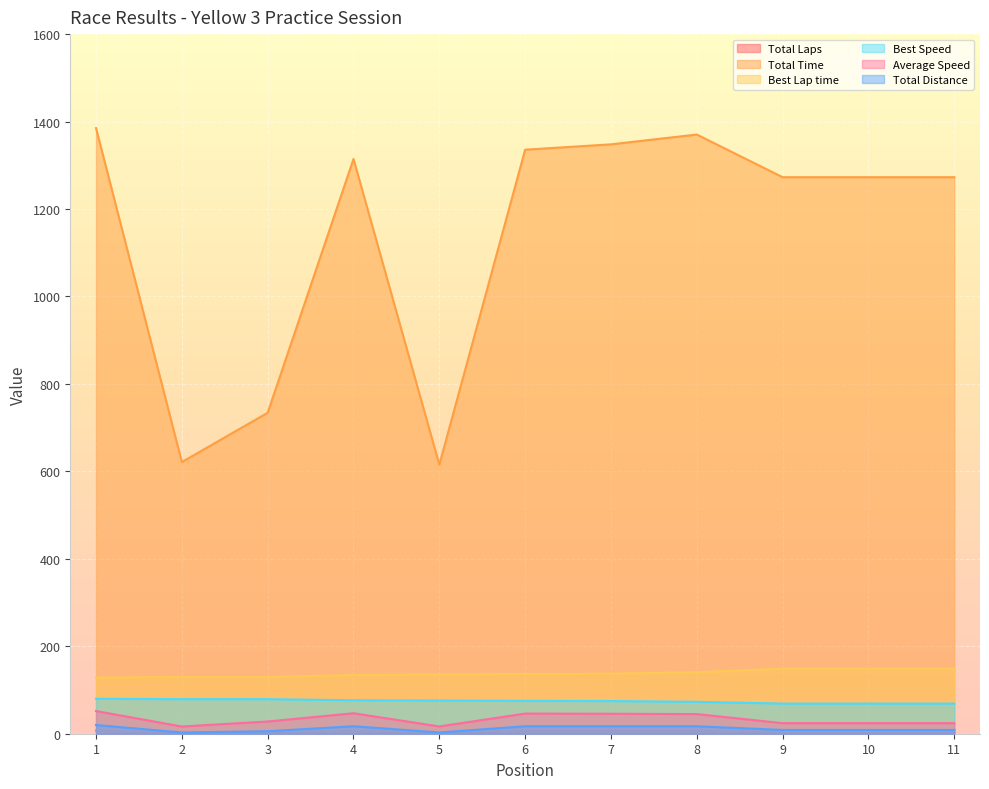

The value of Total Laps at 1 is 9.3. True or false?

False